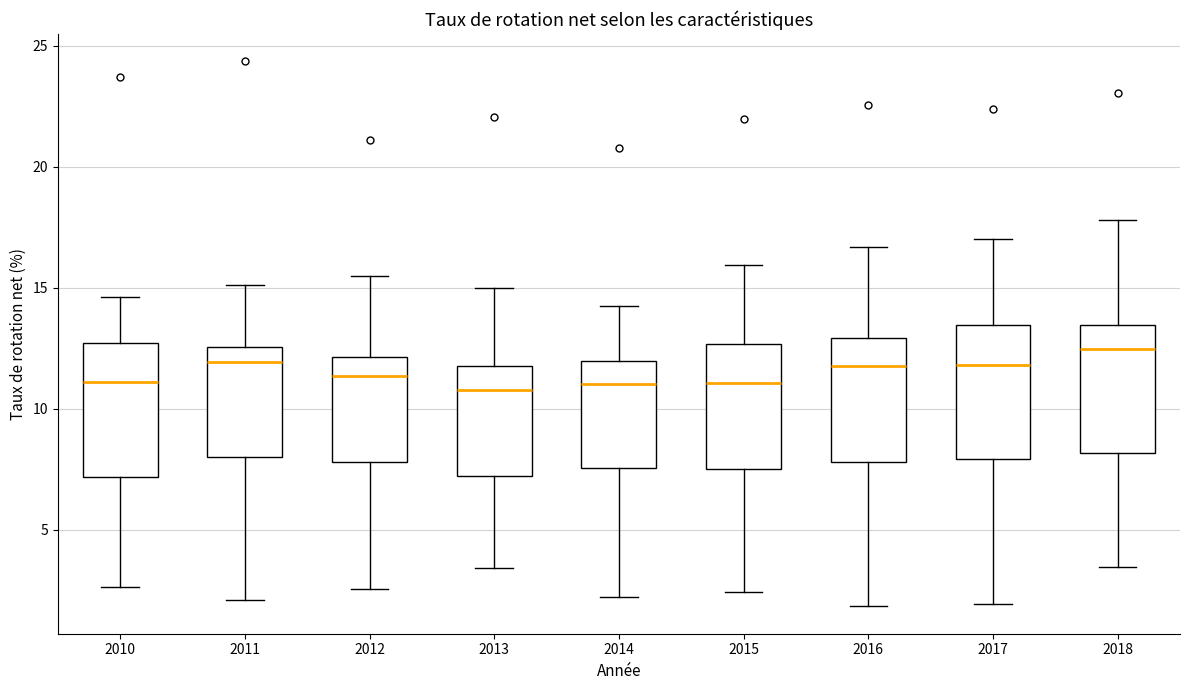

Reading left to right, read every box against the y-axis: the position of its median line, the range the box covers, and the ends of its whiskers. The values are not printed on the chart, so give them approximately, as read against the axis.

2010: median 11.0, box 7.0 to 12.5, whiskers 2.5 to 14.5
2011: median 12.0, box 8.0 to 12.5, whiskers 2.0 to 15.0
2012: median 11.5, box 8.0 to 12.0, whiskers 2.5 to 15.5
2013: median 11.0, box 7.0 to 12.0, whiskers 3.5 to 15.0
2014: median 11.0, box 7.5 to 12.0, whiskers 2.0 to 14.0
2015: median 11.0, box 7.5 to 12.5, whiskers 2.5 to 16.0
2016: median 12.0, box 8.0 to 13.0, whiskers 2.0 to 16.5
2017: median 12.0, box 8.0 to 13.5, whiskers 2.0 to 17.0
2018: median 12.5, box 8.0 to 13.5, whiskers 3.5 to 18.0